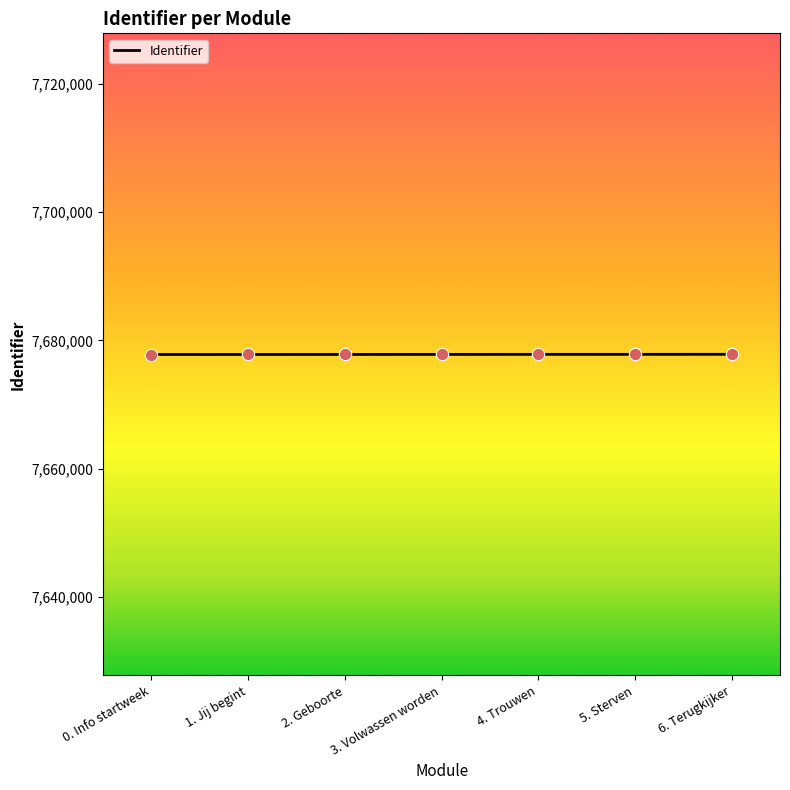

What is the change in value from 3. Volwassen worden to 4. Trouwen?

+5